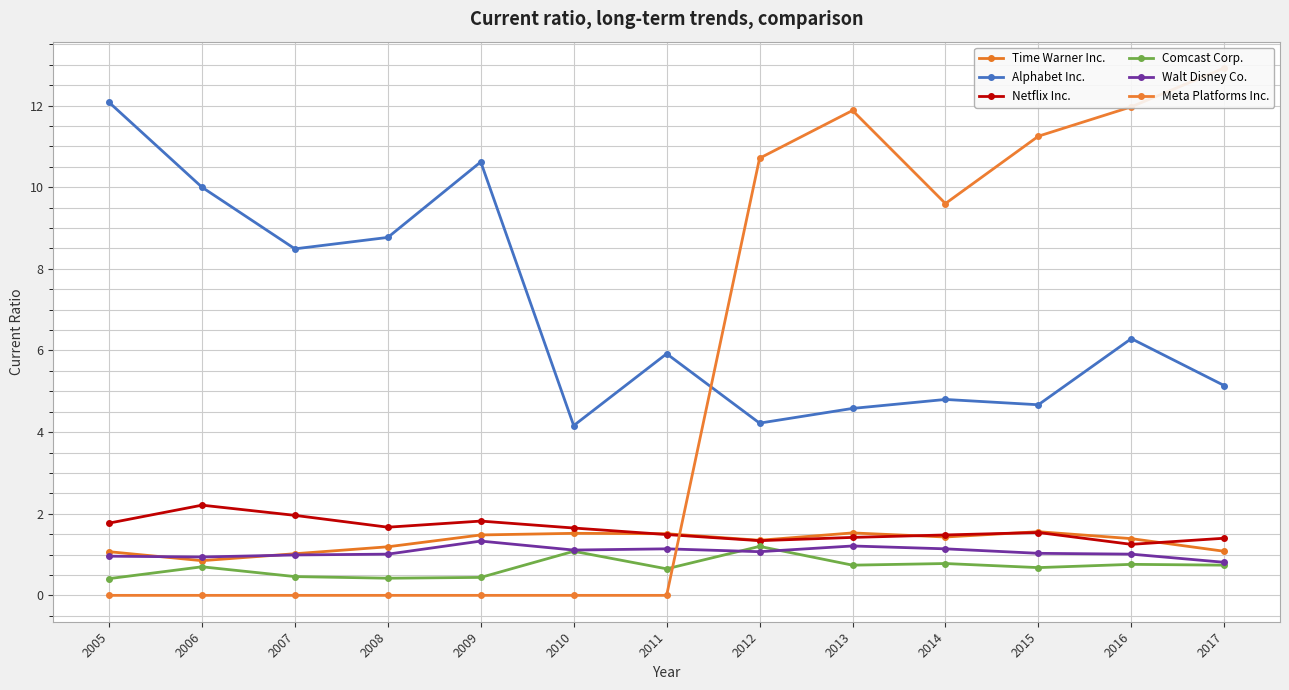

Between 2009 and 2006, which is larger?

2009